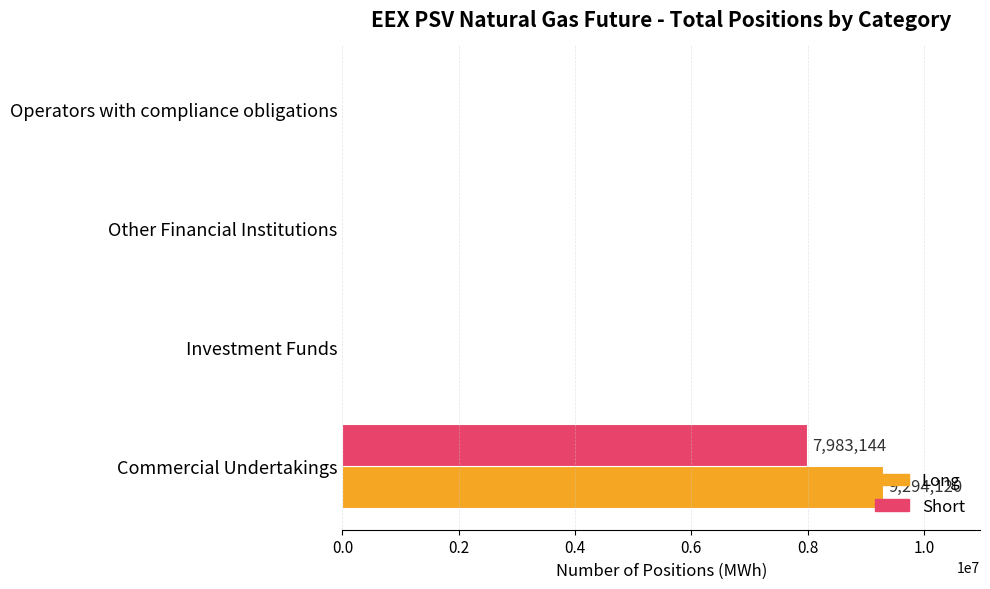

What is the maximum value for Long?

9294120